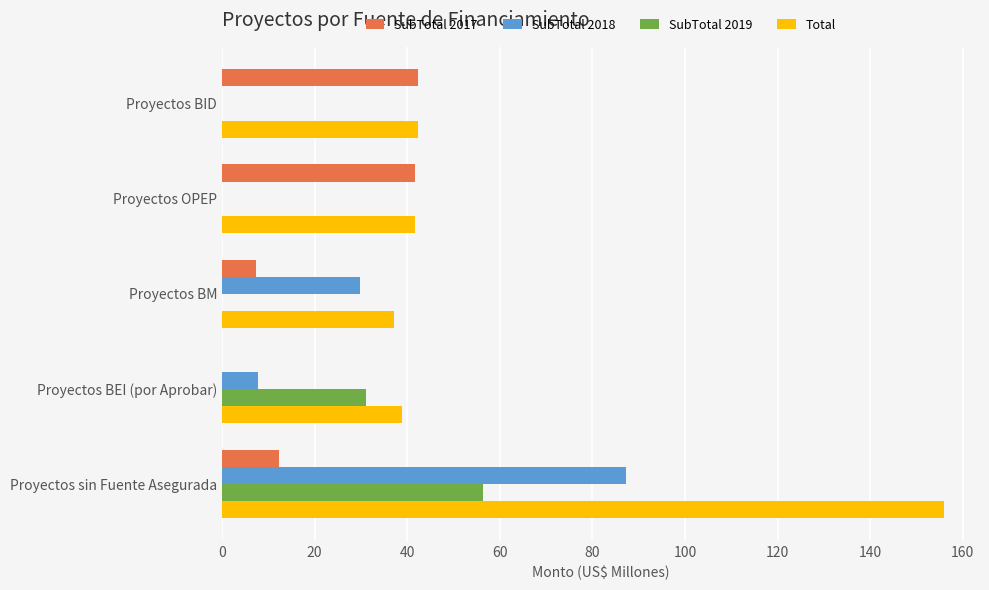

Which series changed the most between Proyectos BID and Proyectos sin Fuente Asegurada?

Total